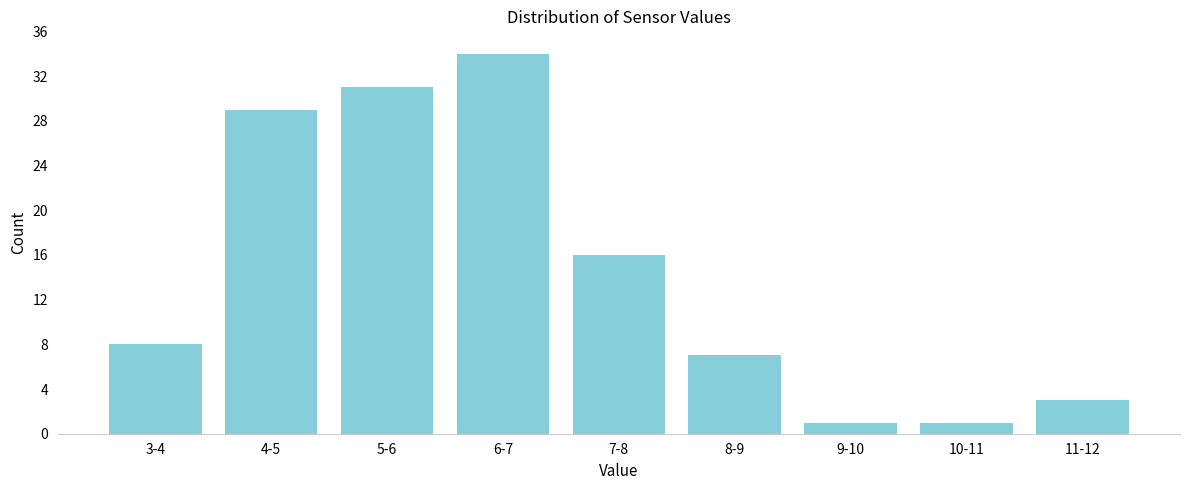

Reading left to right, extract all data points from this chart.

8	29	31	34	16	7	1	1	3